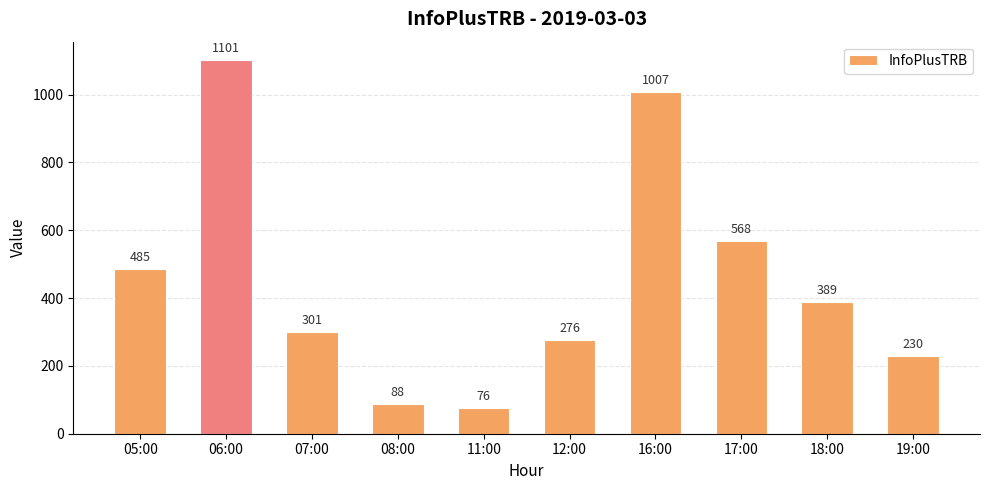

What is the minimum value shown in the chart?

76